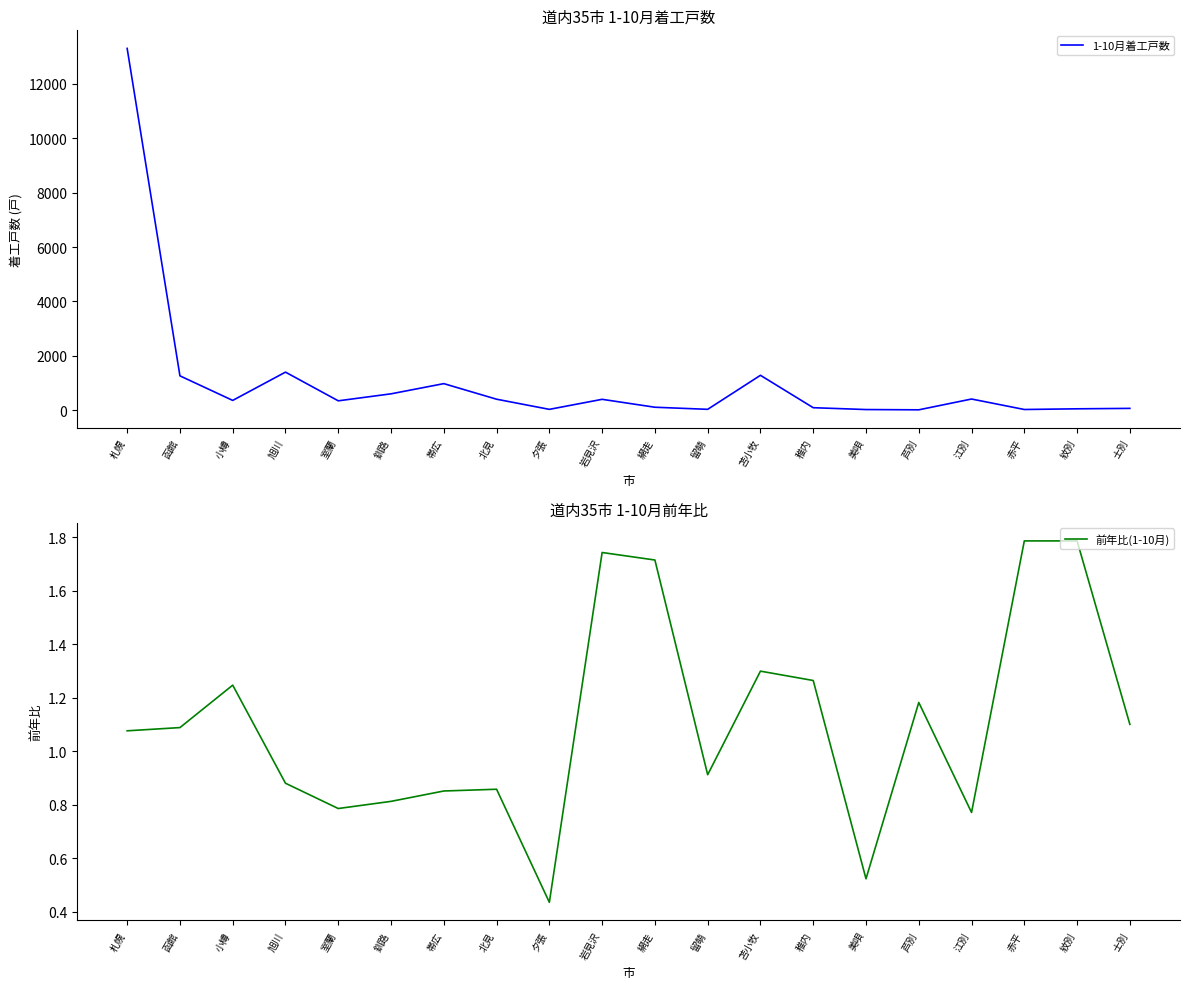

Does the chart display data point markers on the line(s)?

No